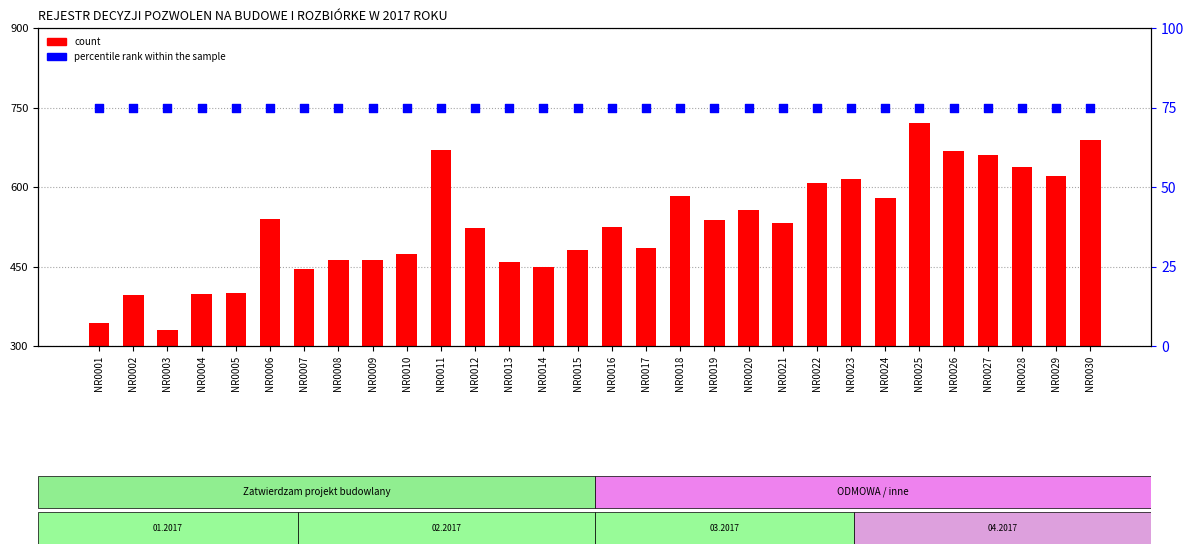

What is the total value across all series at NR0001?

418